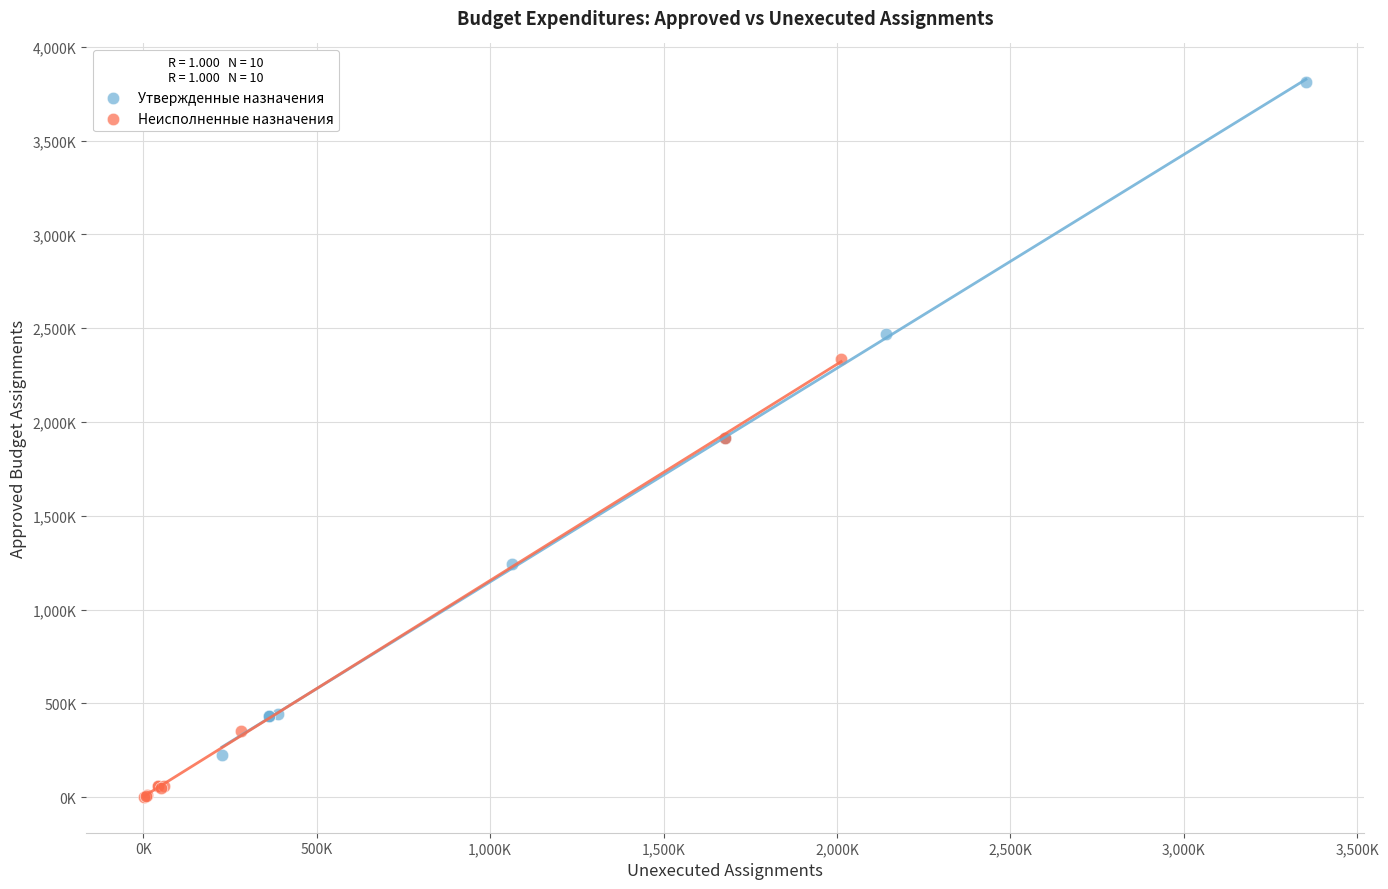

What are all the series names shown in the legend?

Утвержденные назначения, Неисполненные назначения